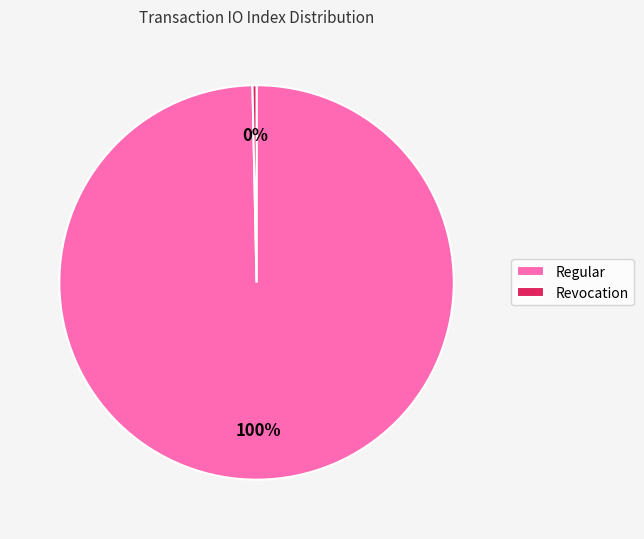

Is the sum of Regular and Revocation greater than half?

Yes